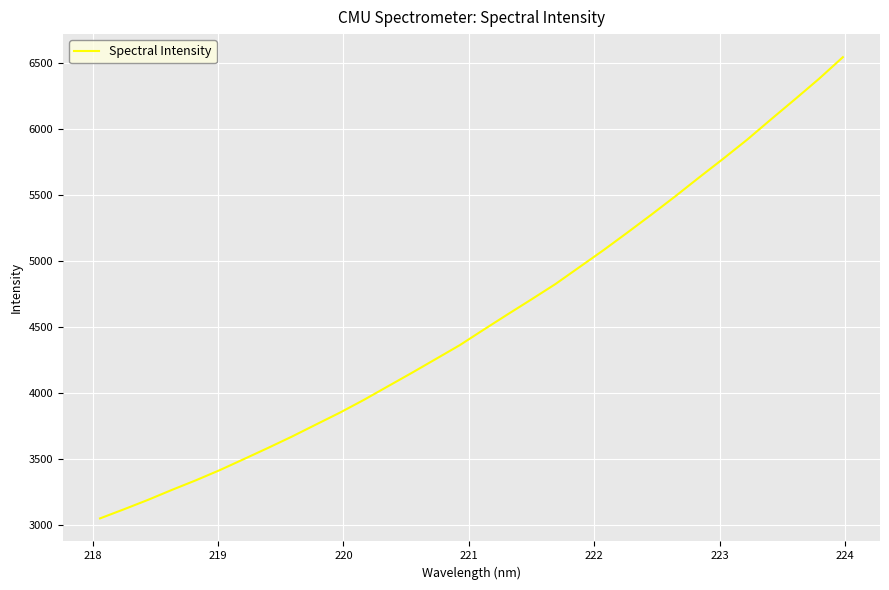

What is the maximum value shown in the chart?

6545.7